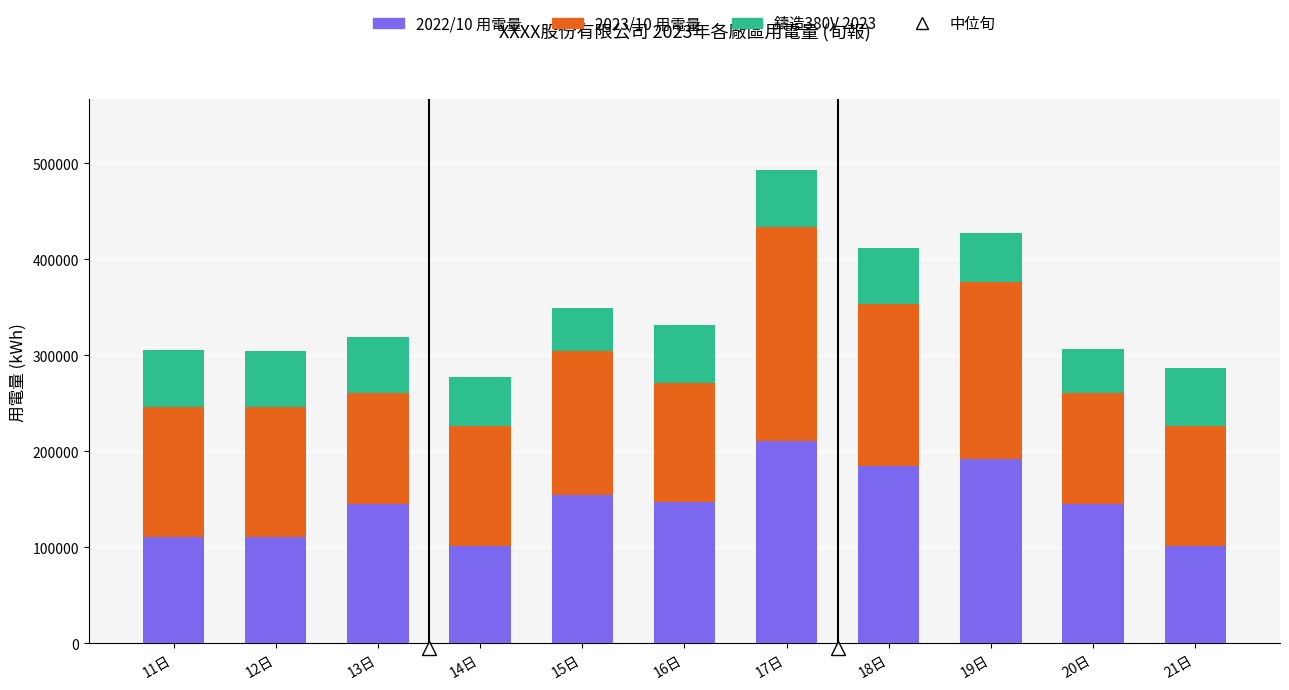

What is the average value of the 2022/10 用電量 series?

145807.5